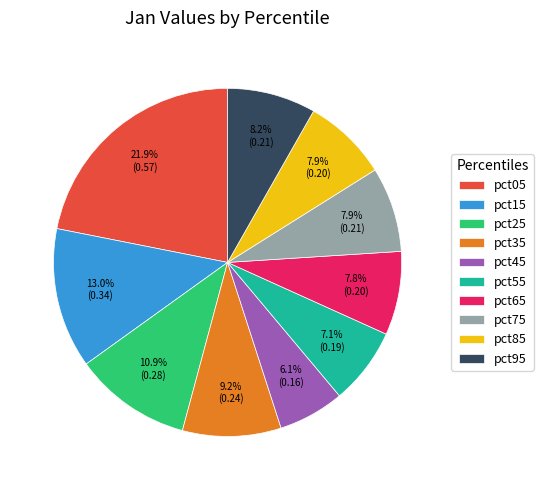

What is the largest slice in the pie chart?

pct05